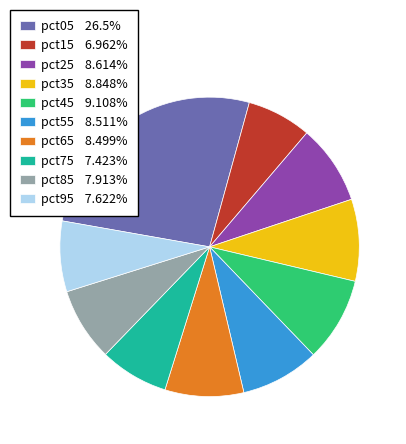

Which category has the biggest portion of the pie?

pct05